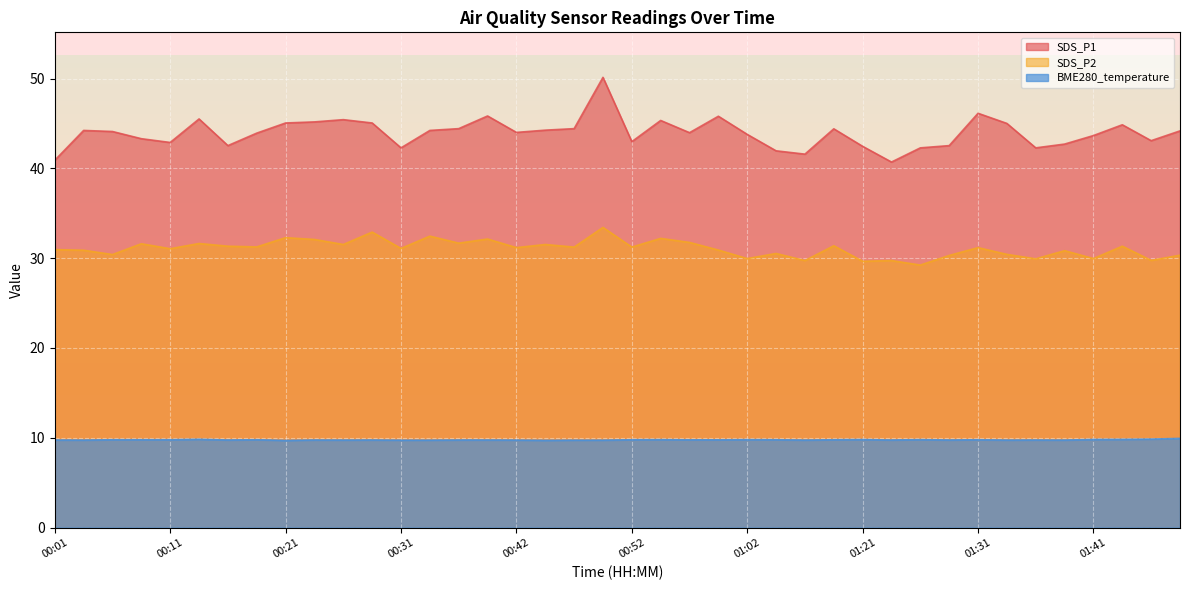

Does the chart display data point markers on the line(s)?

No